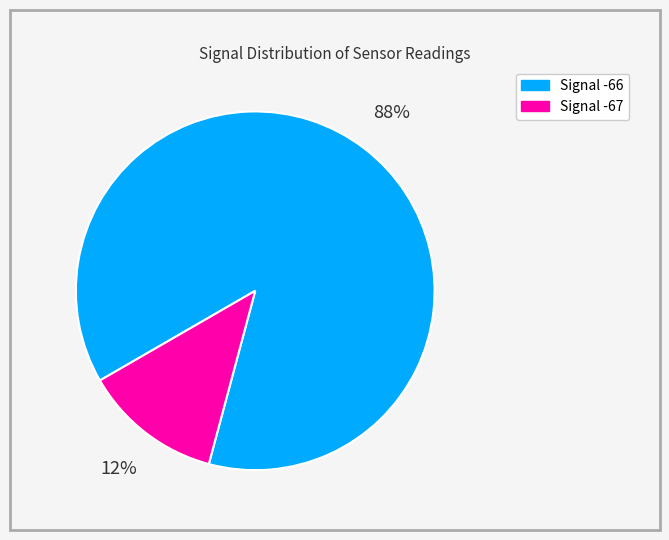

Is there any slice that represents more than half of the pie?

Yes